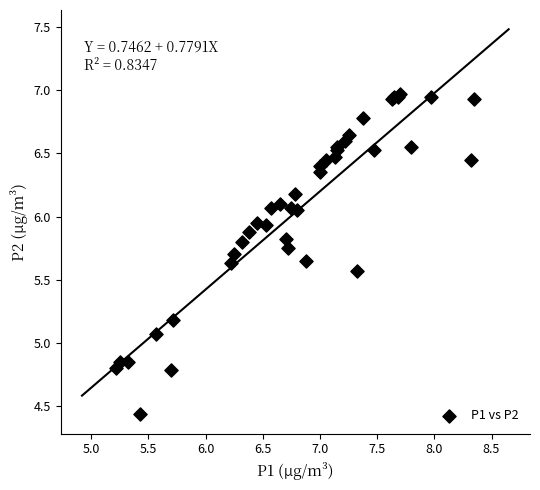

What Y value in the scatter plot is closest to 5?

5.1